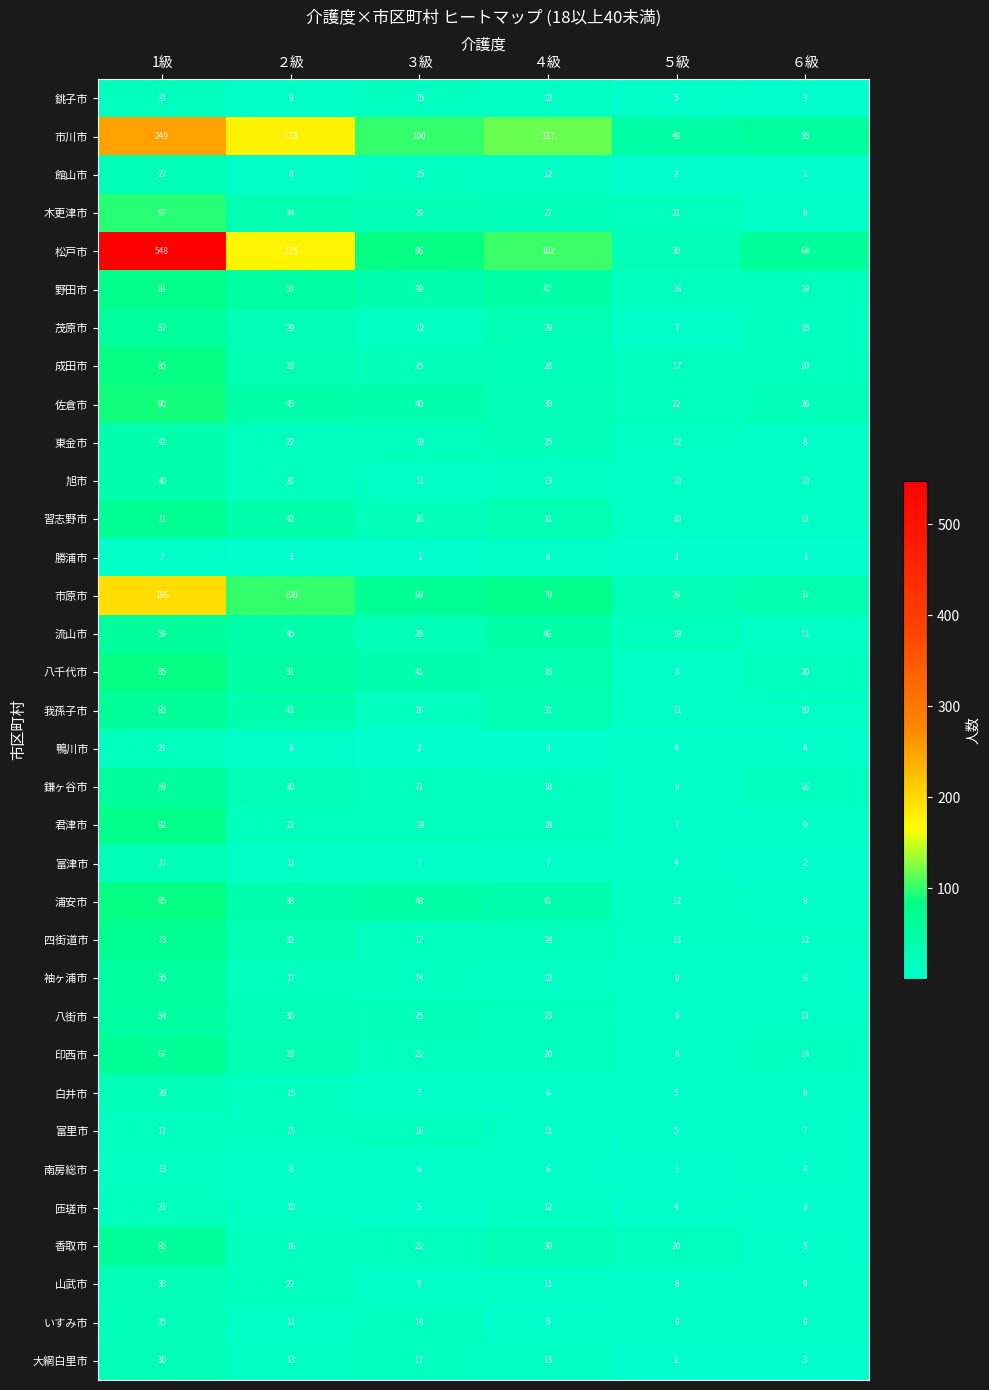

What is the difference between the highest and lowest values at ２級?

173